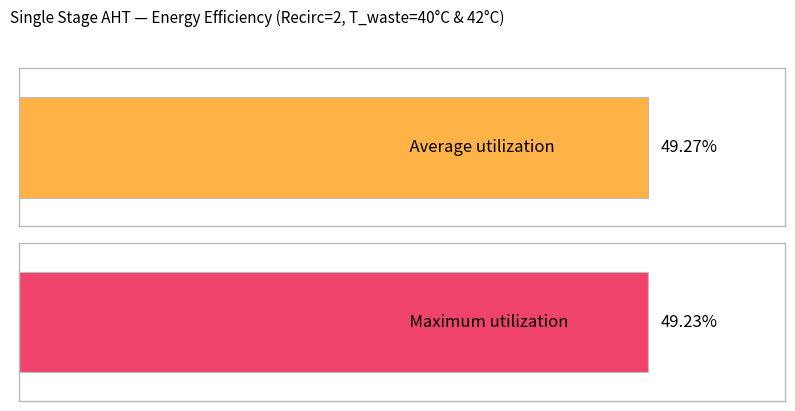

At 20, list the series in order from largest to smallest.

Average utilization, Maximum utilization